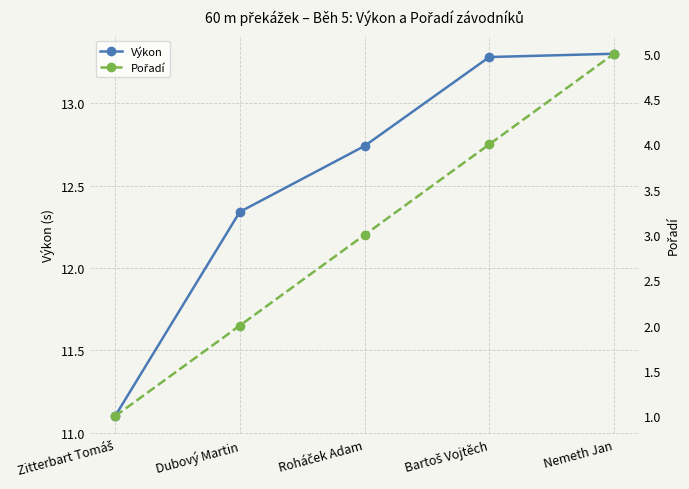

List the series in order of their overall mean, lowest first.

Pořadí, Výkon